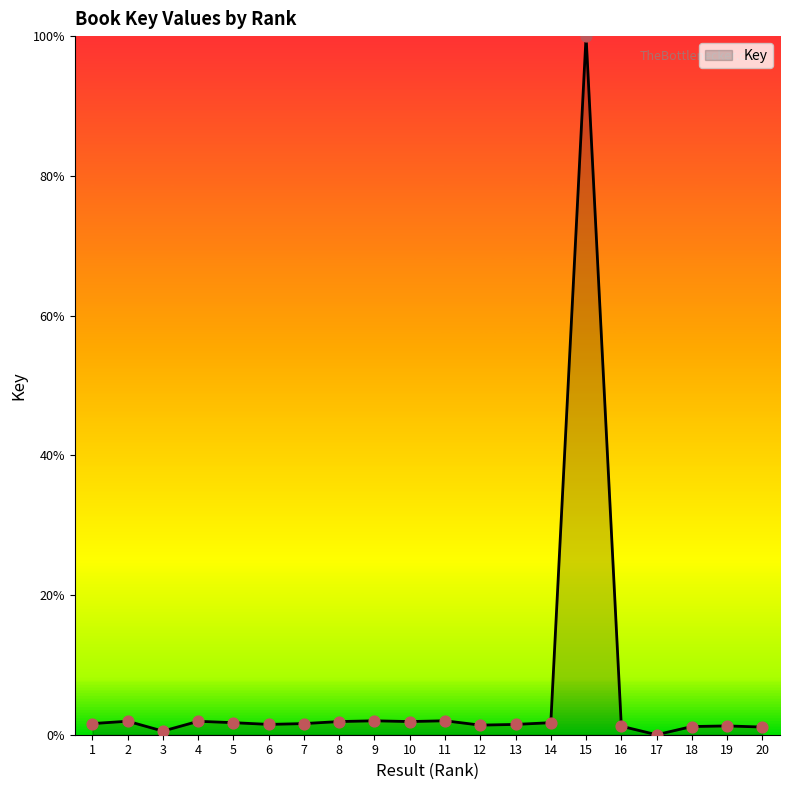

What is the change in value from 3 to 14?

+1.2